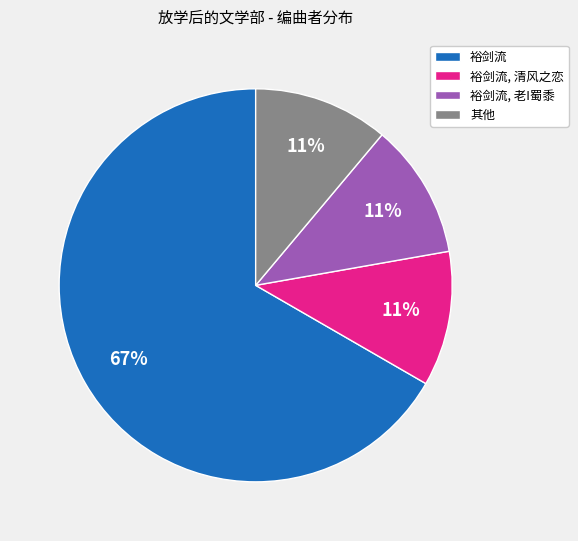

What is the largest slice in the pie chart?

裕剑流